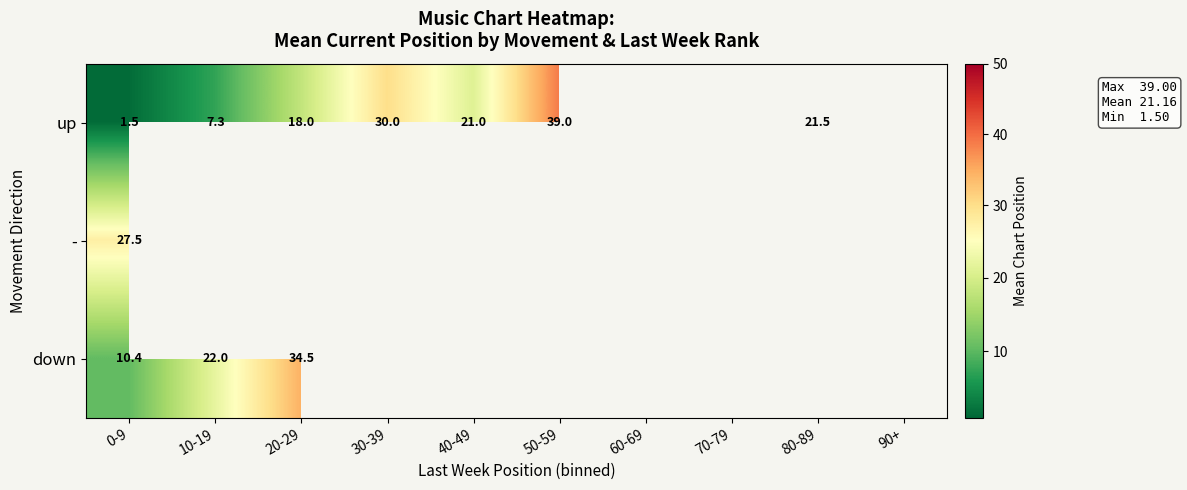

List the labels in order of - value, largest first.

0-9, 10-19, 20-29, 30-39, 40-49, 50-59, 60-69, 70-79, 80-89, 90+